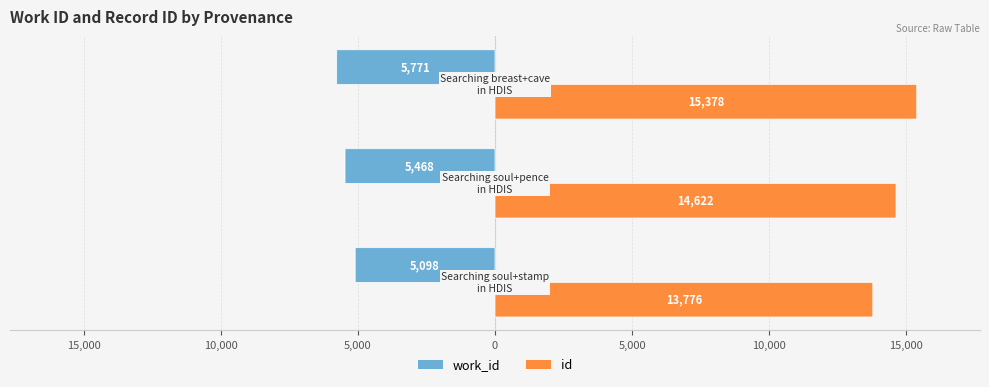

Is the value of work_id at 15,000 greater than the value of id at 15,000?

No